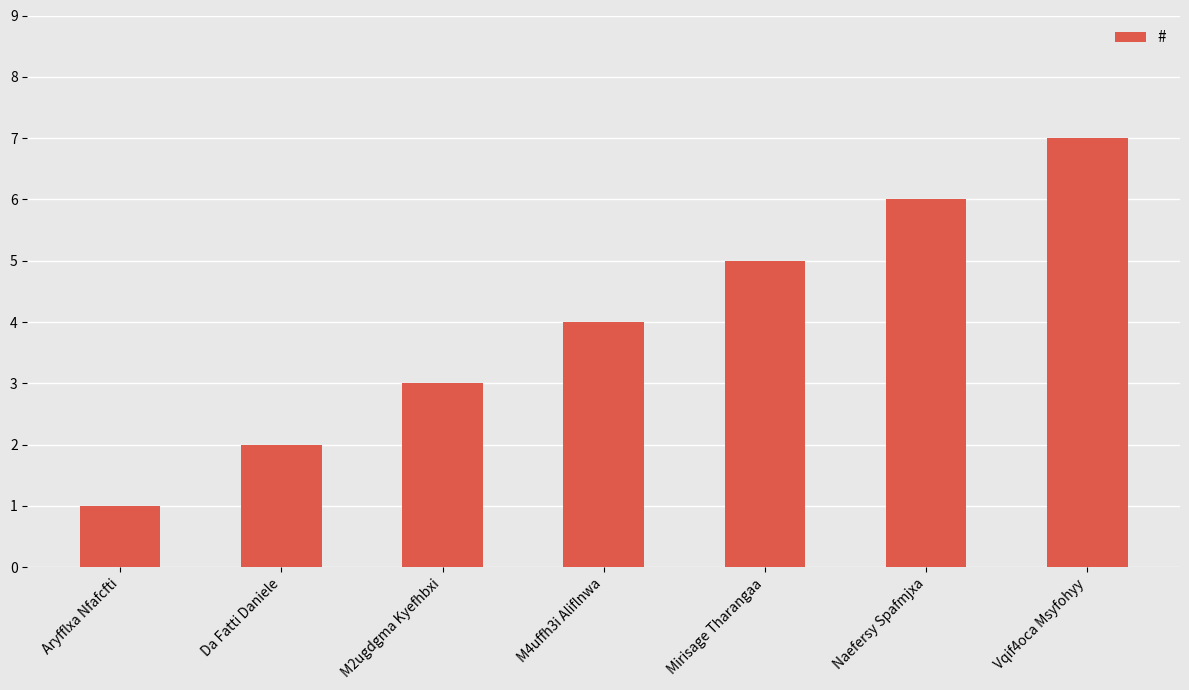

What is the average value?

4